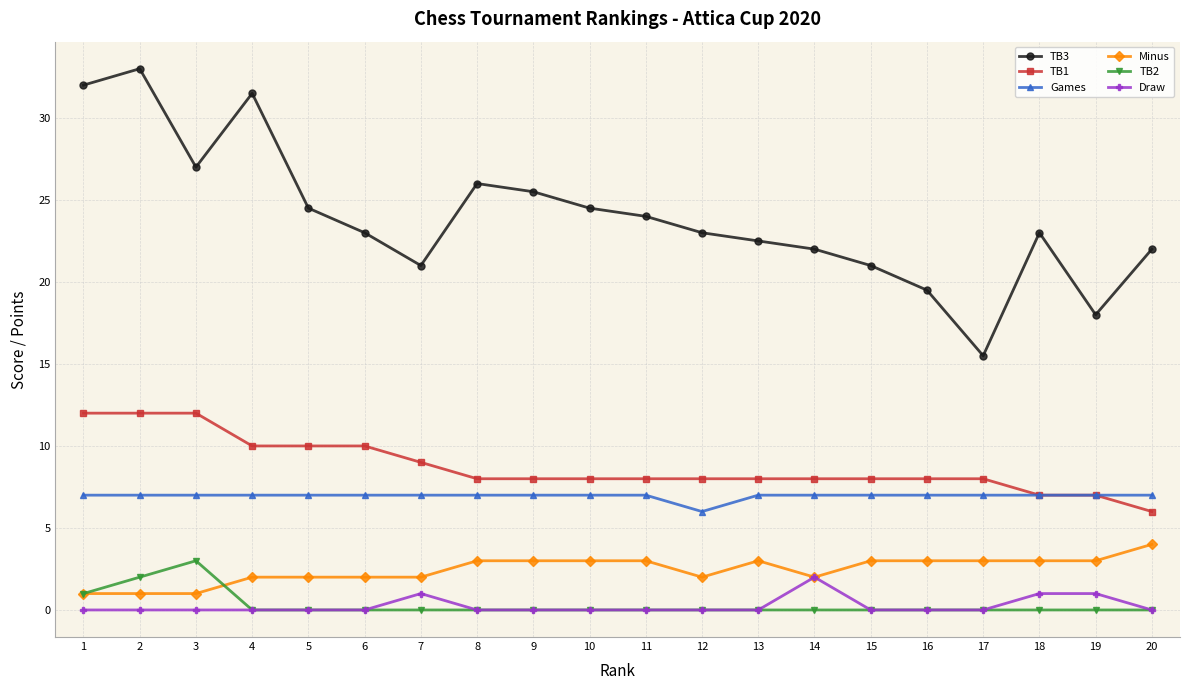

How many categories are shown in the chart?

20